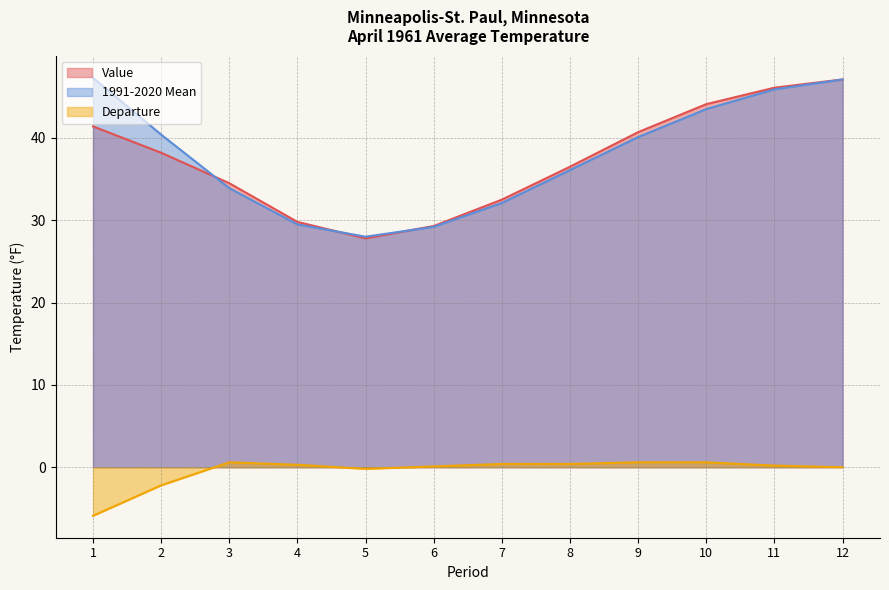

What is the value of the Departure point at the 3rd from the left?

0.6